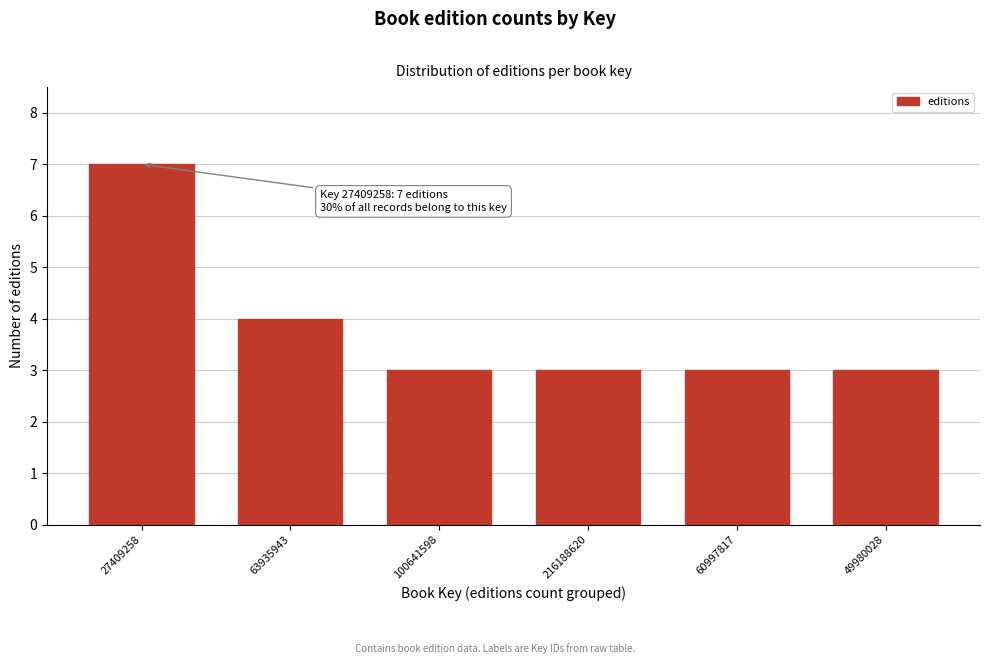

Reading left to right, list all the values displayed in this chart.

7	4	3	3	3	3